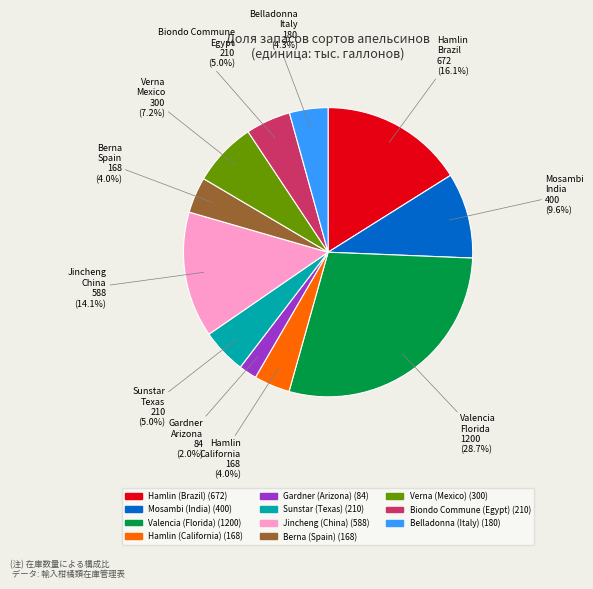

Which has a higher value, Belladonna (Italy) or Biondo Commune (Egypt)?

Biondo Commune (Egypt)